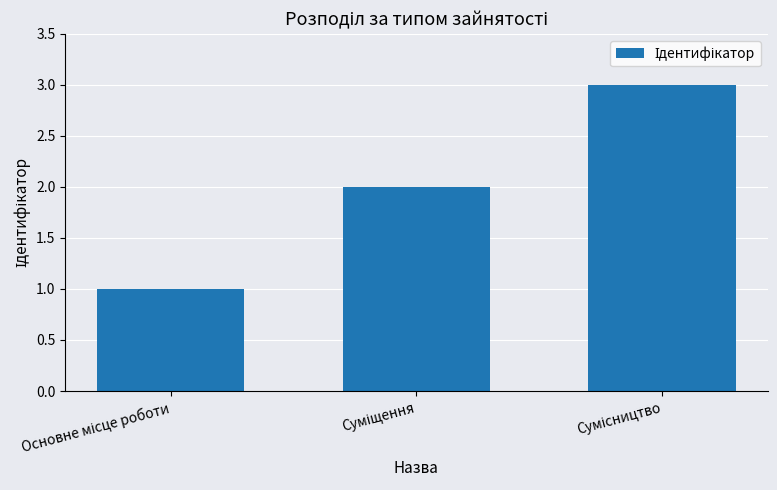

What is the sum of all values?

6